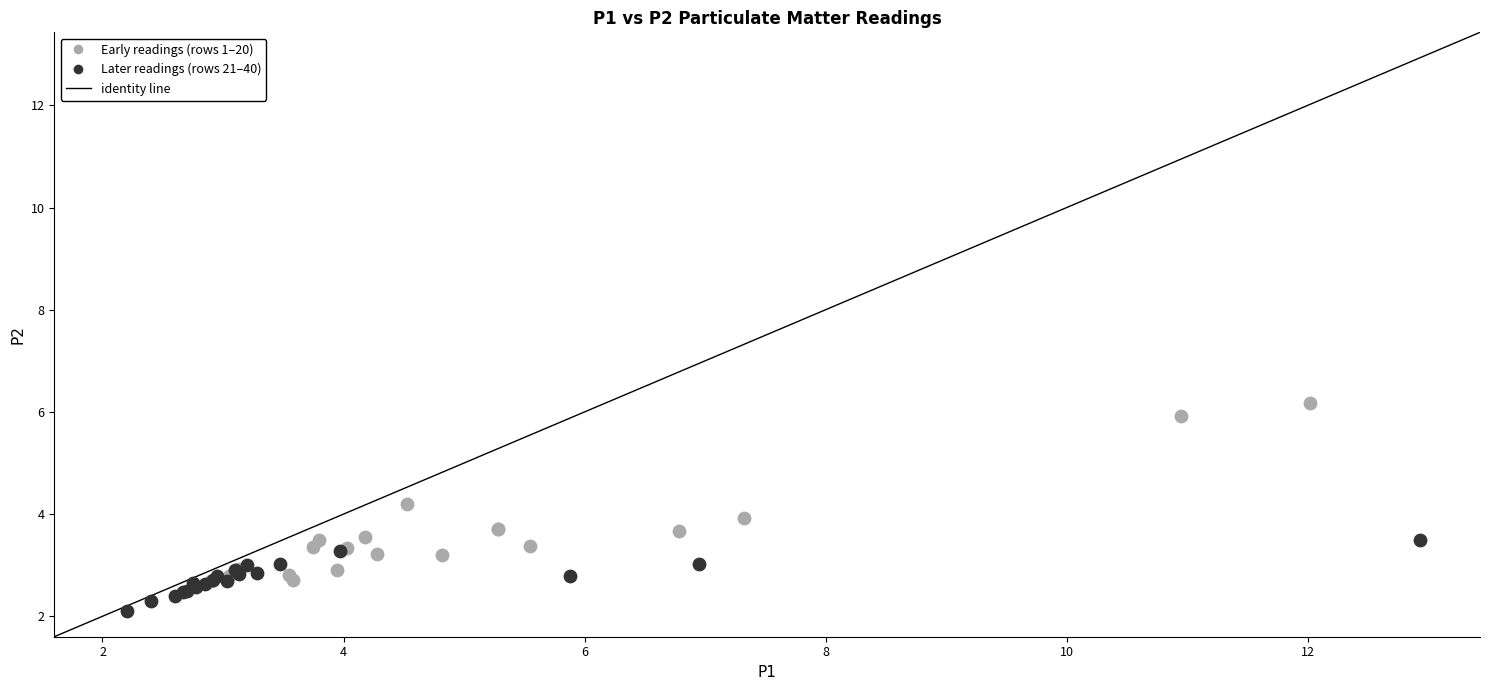

Which series contains the lowest Y value?

Later readings (rows 21–40)